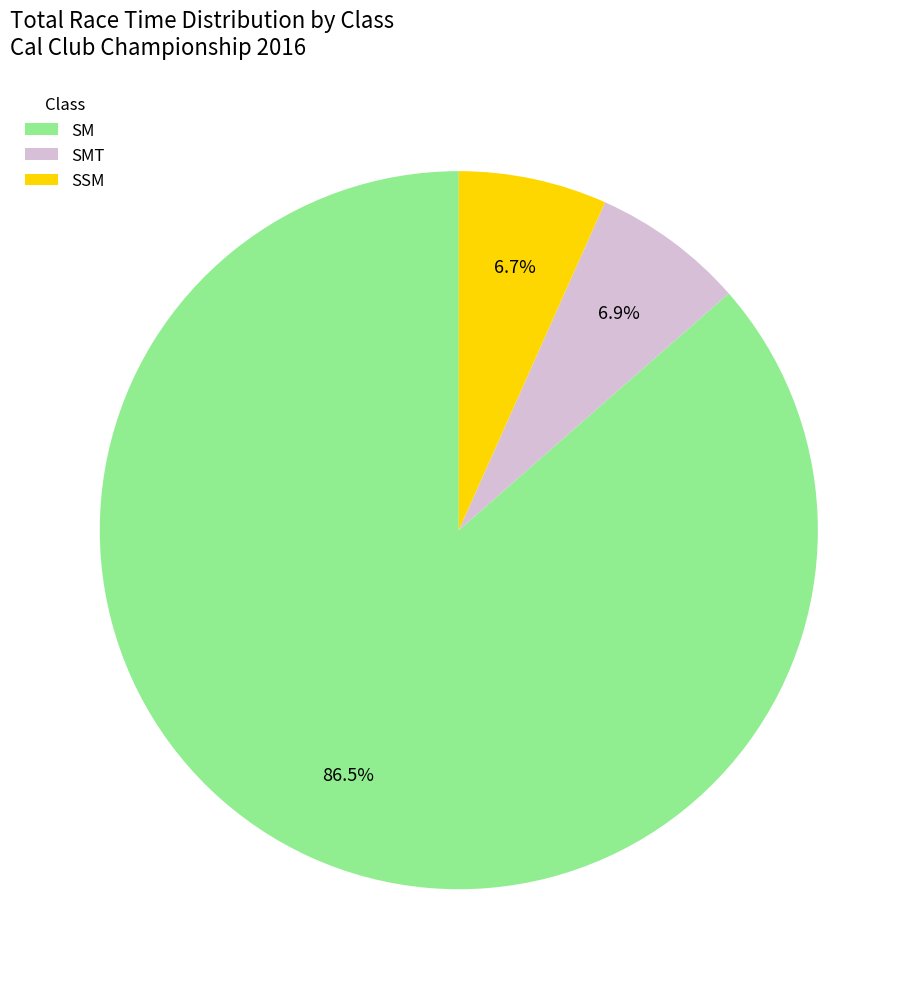

To the nearest percent, what portion does SSM represent?

7%